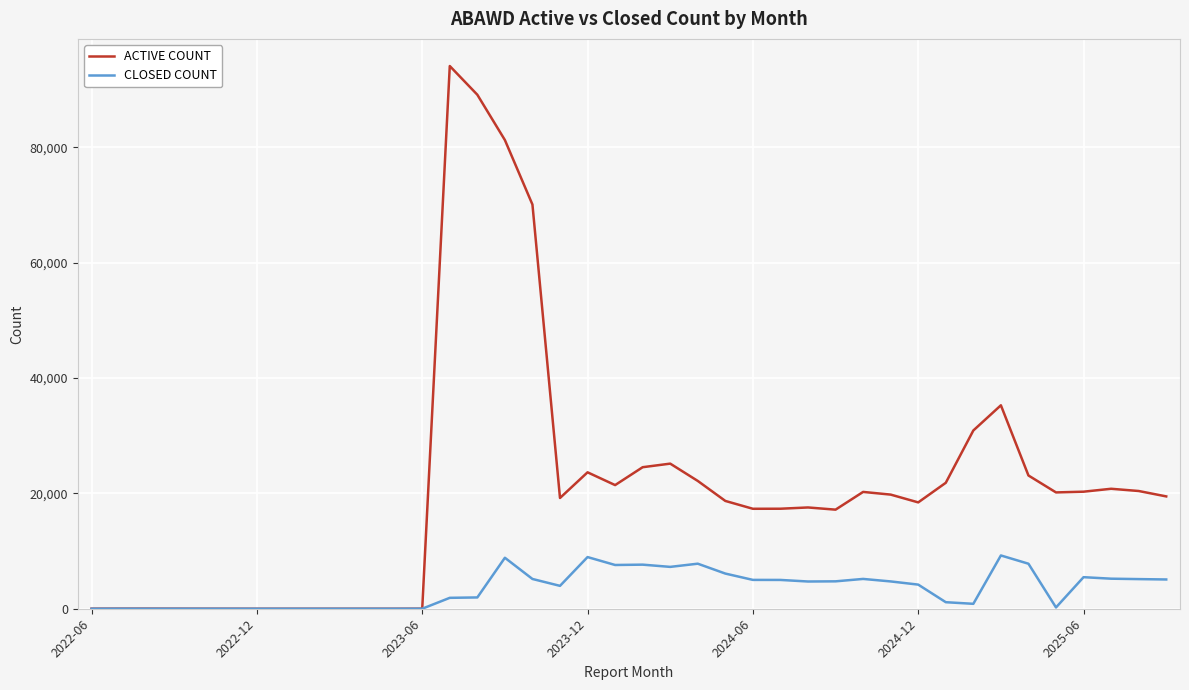

List the series in order of their overall mean, highest first.

ACTIVE COUNT, CLOSED COUNT